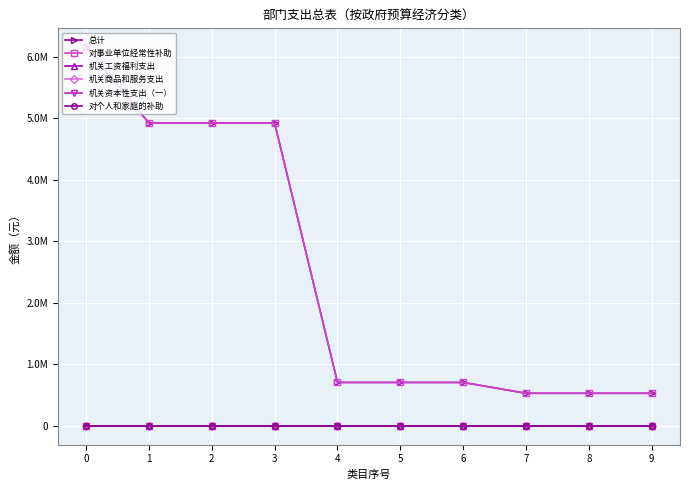

True or false: 总计 and 对事业单位经常性补助 intersect in this chart.

False